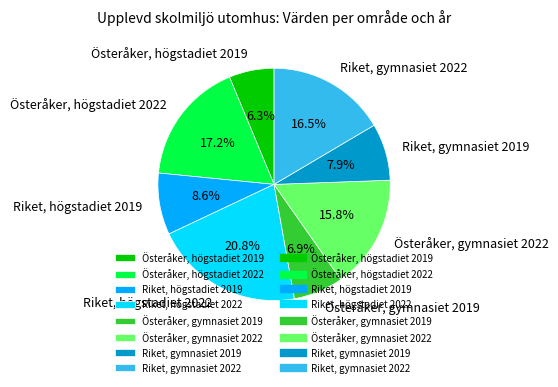

Rank the categories by value from highest to lowest.

Riket, högstadiet 2022, Österåker, högstadiet 2022, Riket, gymnasiet 2022, Österåker, gymnasiet 2022, Riket, högstadiet 2019, Riket, gymnasiet 2019, Österåker, gymnasiet 2019, Österåker, högstadiet 2019